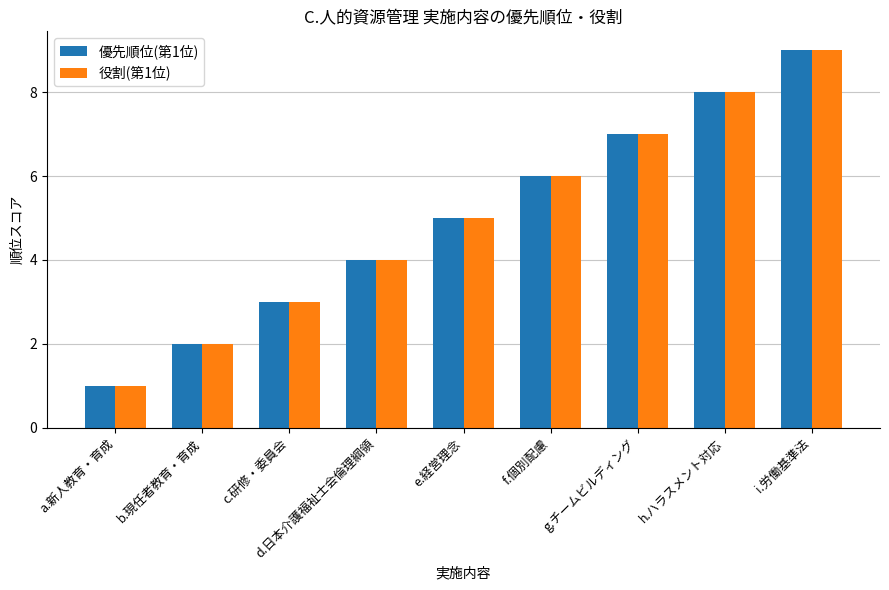

What value does the 役割(第1位) series have at i.労働基準法?

9